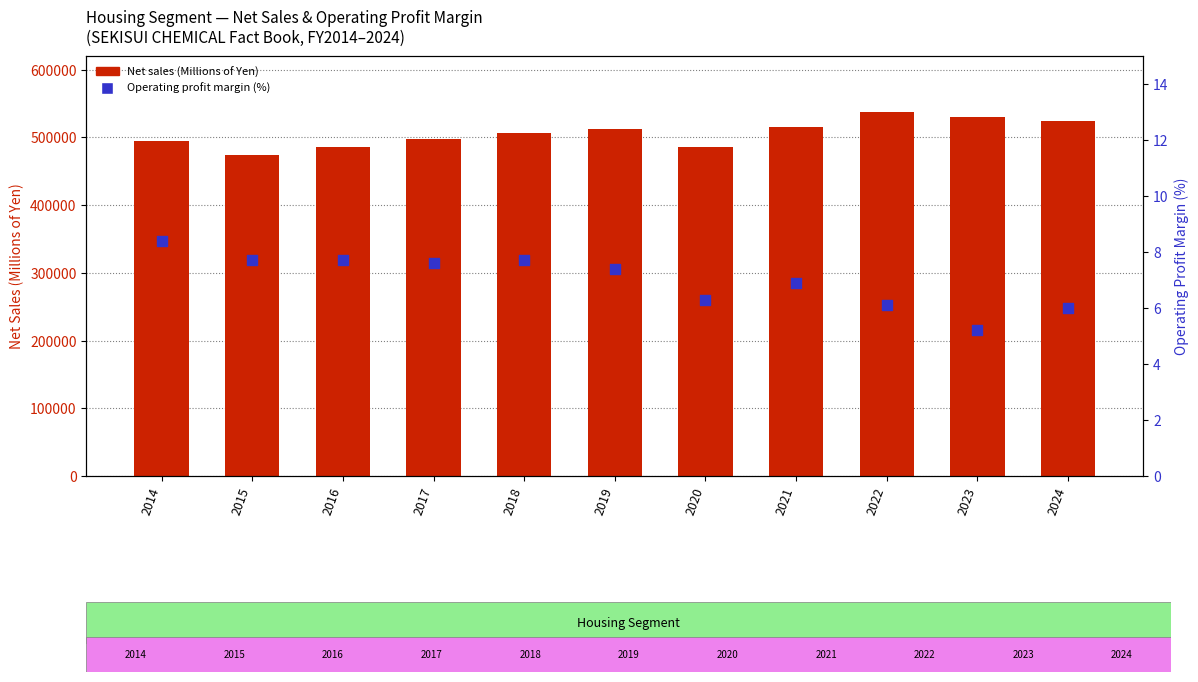

At how many categories does at least one series exceed 10522?

11